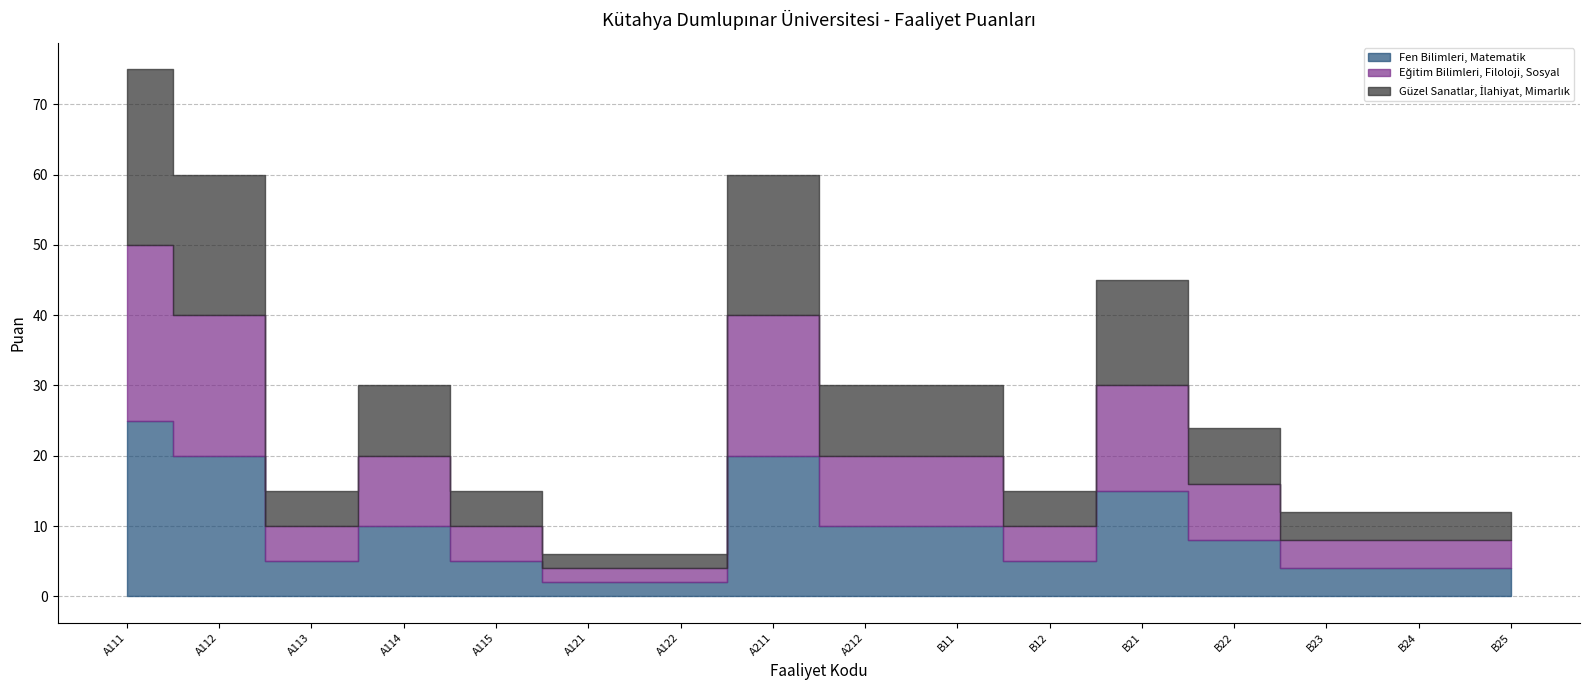

What value does the Güzel Sanatlar, İlahiyat, Mimarlık series have at A122?

2